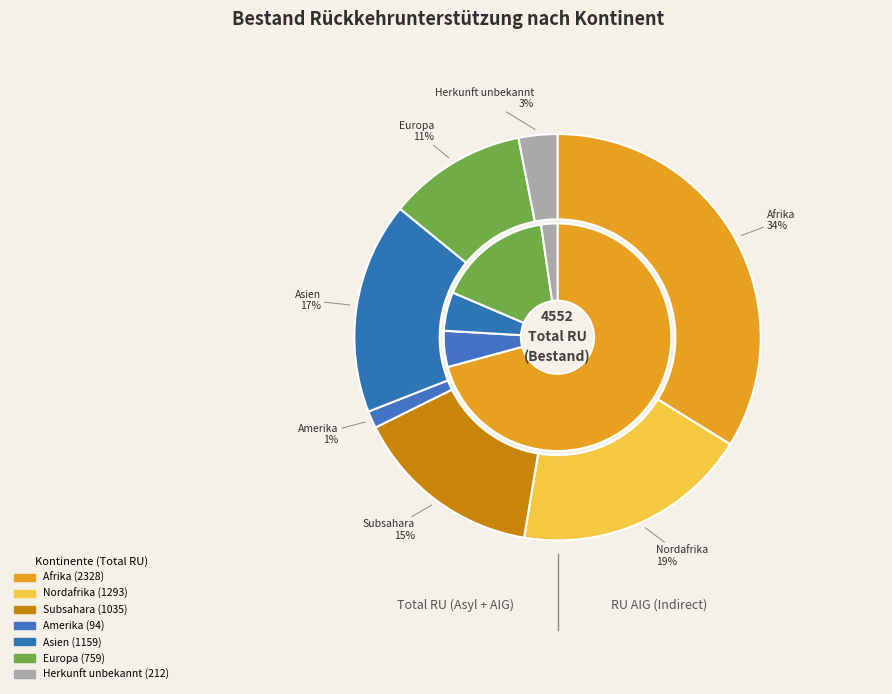

To the nearest percent, what is the combined percentage of Herkunft unbekannt and Asien?

20%